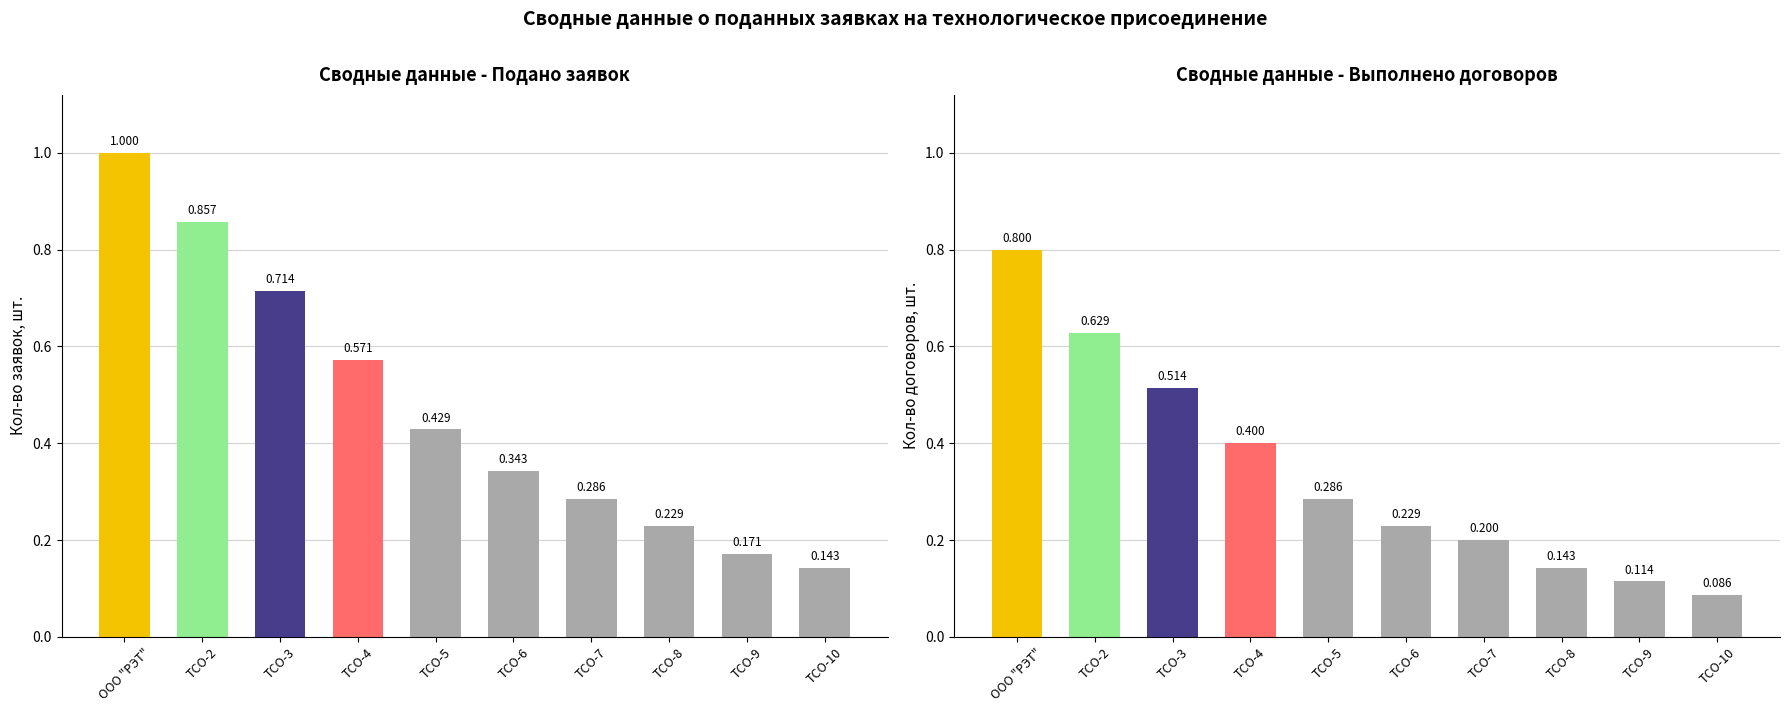

What is the difference between the second highest and minimum values in the Выполнено договоров series?

0.5